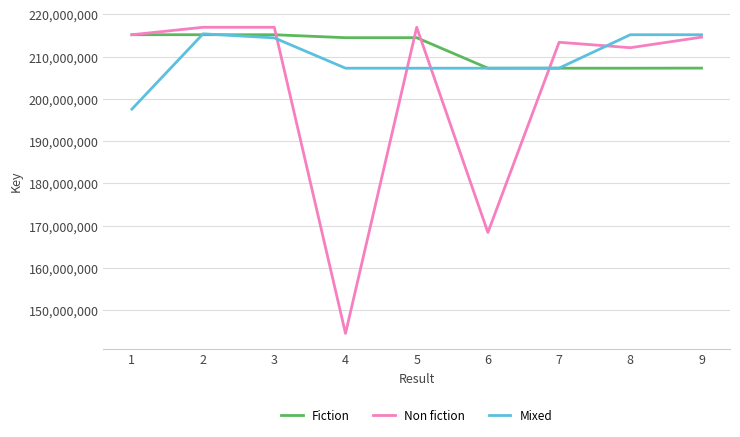

The Mixed series shows 215186173 at 9. True or false?

True